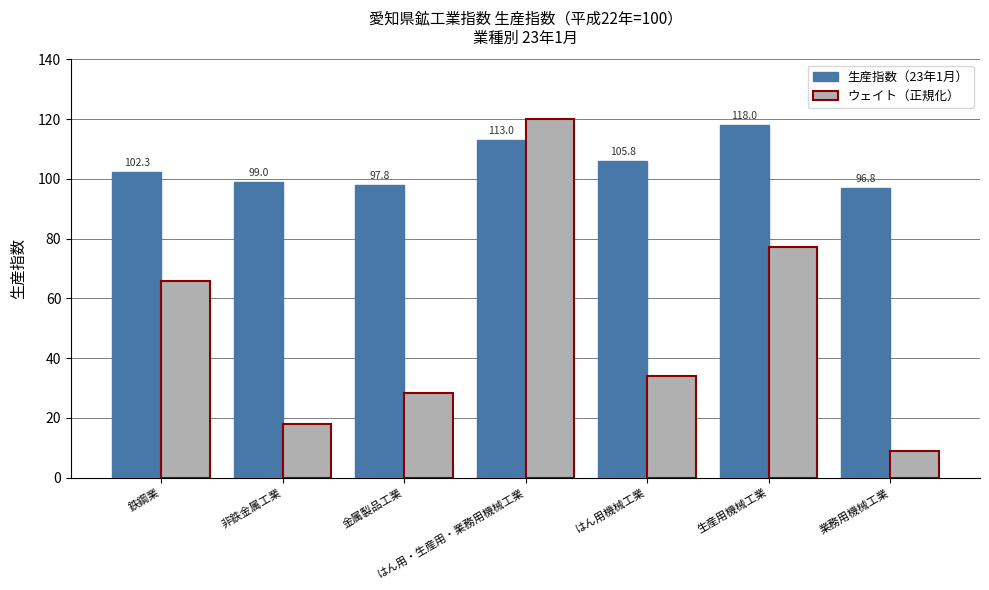

What is the smallest value displayed?

8.9